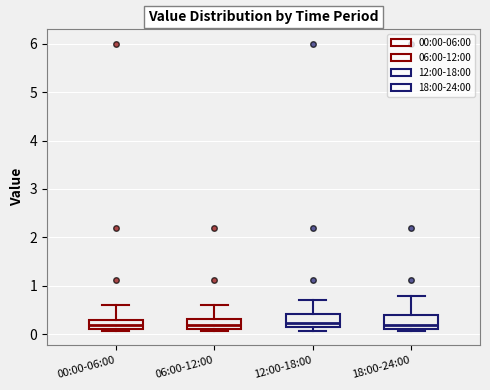

Reading left to right, transcribe this box plot: for each box, give where its median line is, the range the box spans, and where its two whiskers end, as read against the y-axis. The values are not printed on the chart, so give them approximately, as read against the axis.

00:00-06:00: median 0.2, box 0.1 to 0.3, whiskers 0.1 to 0.6
06:00-12:00: median 0.2, box 0.1 to 0.3, whiskers 0.1 to 0.6
12:00-18:00: median 0.2 (just above the box's lower edge), box 0.2 to 0.4, whiskers 0.1 to 0.7
18:00-24:00: median 0.2, box 0.1 to 0.4, whiskers 0.1 to 0.8